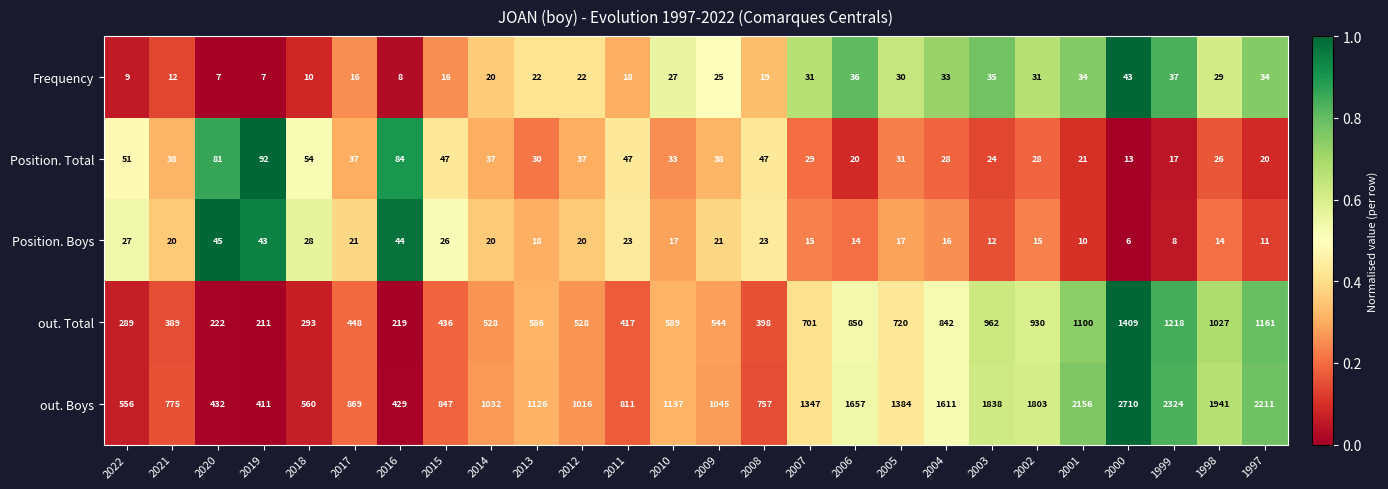

Rank the series at 2010 from highest to lowest value.

out. Boys, out. Total, Position. Total, Frequency, Position. Boys